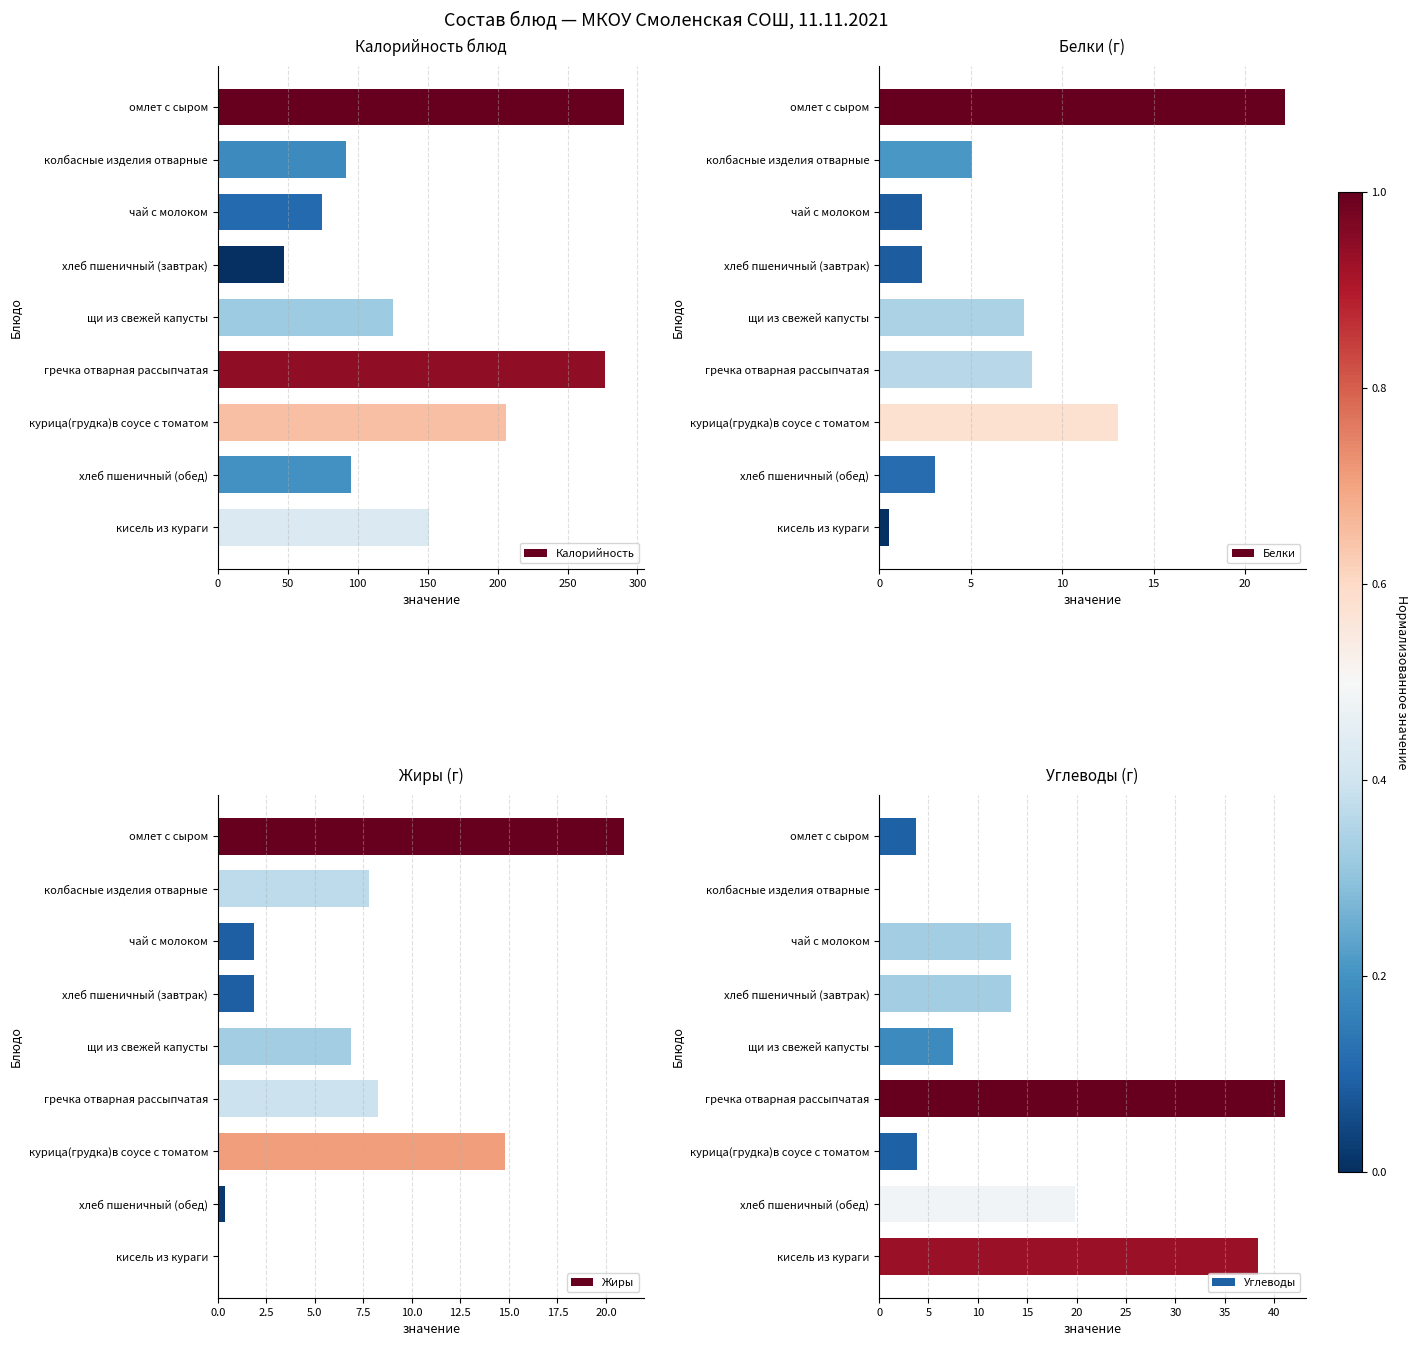

The Жиры series shows 5.1 at омлет с сыром. True or false?

False